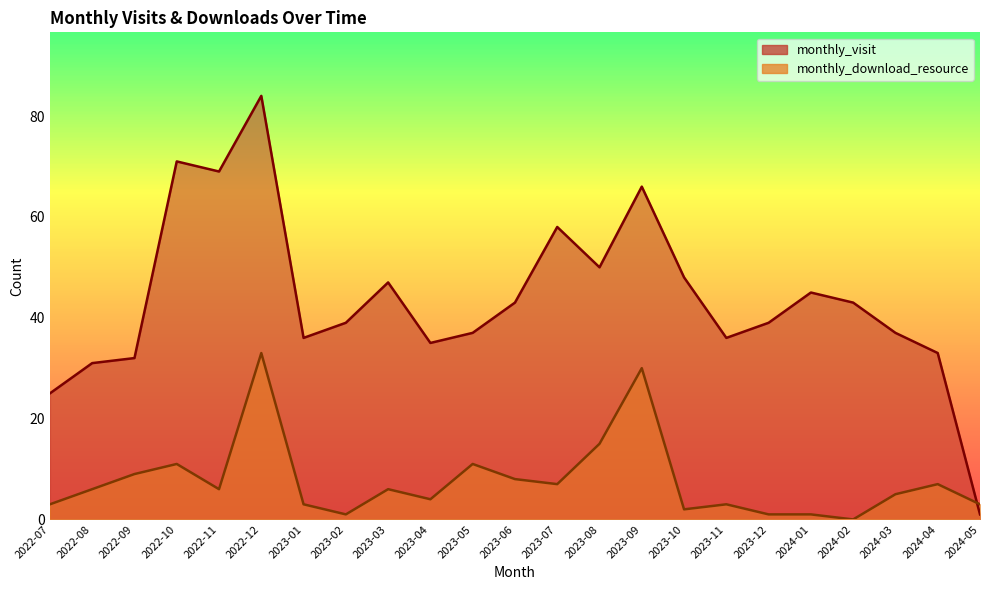

Reading left to right, transcribe all the data shown in this chart.

monthly_visit: 2022-07=25	2022-08=31	2022-09=32	2022-10=71	2022-11=69	2022-12=84	2023-01=36	2023-02=39	2023-03=47	2023-04=35	2023-05=37	2023-06=43	2023-07=58	2023-08=50	2023-09=66	2023-10=48	2023-11=36	2023-12=39	2024-01=45	2024-02=43	2024-03=37	2024-04=33	2024-05=1
monthly_download_resource: 2022-07=3	2022-08=6	2022-09=9	2022-10=11	2022-11=6	2022-12=33	2023-01=3	2023-02=1	2023-03=6	2023-04=4	2023-05=11	2023-06=8	2023-07=7	2023-08=15	2023-09=30	2023-10=2	2023-11=3	2023-12=1	2024-01=1	2024-02=0	2024-03=5	2024-04=7	2024-05=3